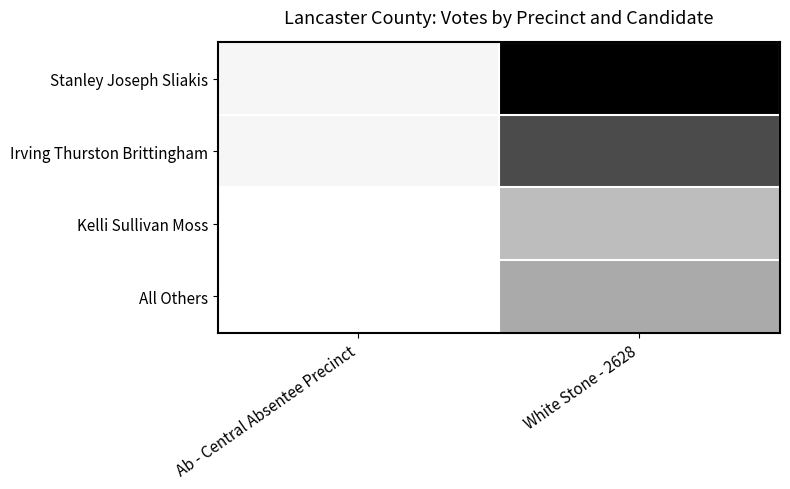

Which series has the largest range (max minus min)?

Stanley Joseph Sliakis